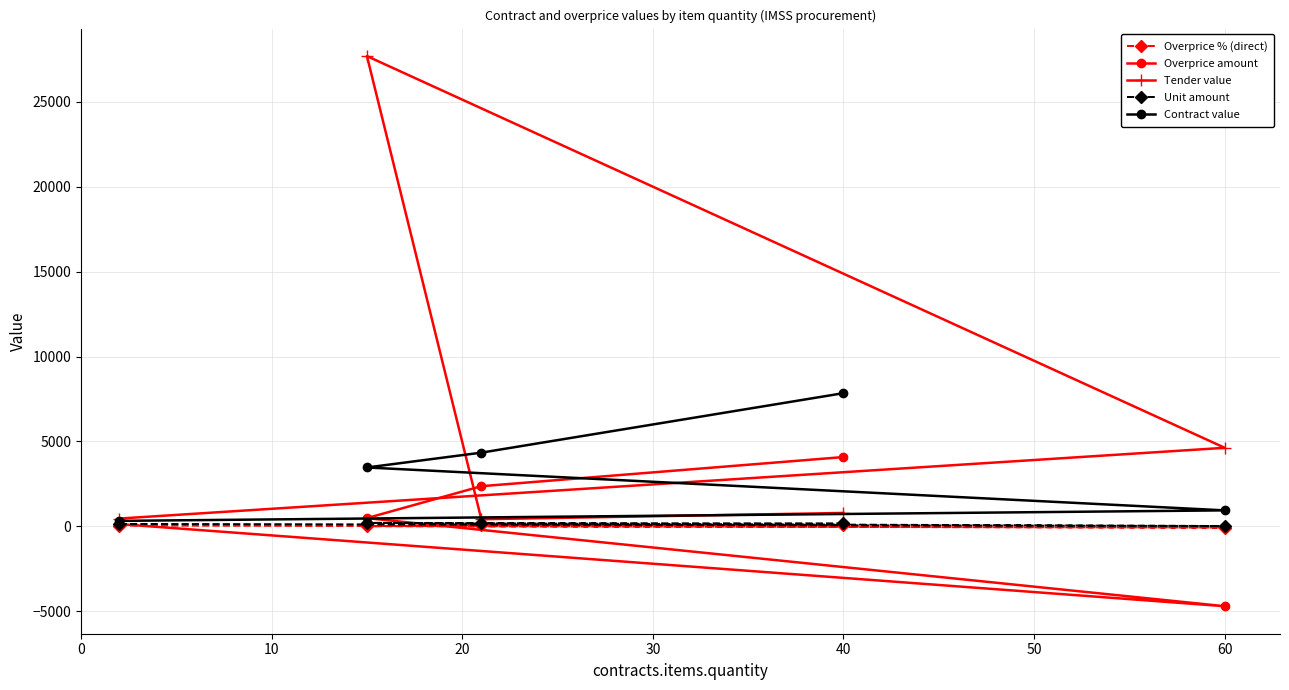

Count the number of categories in the chart.

5